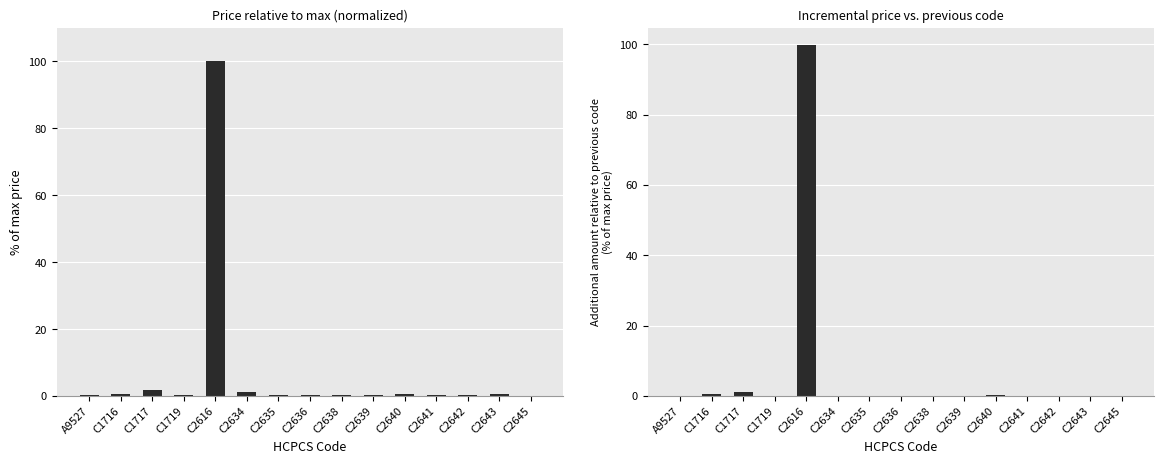

Between C1719 and C2634, which is larger?

C2634